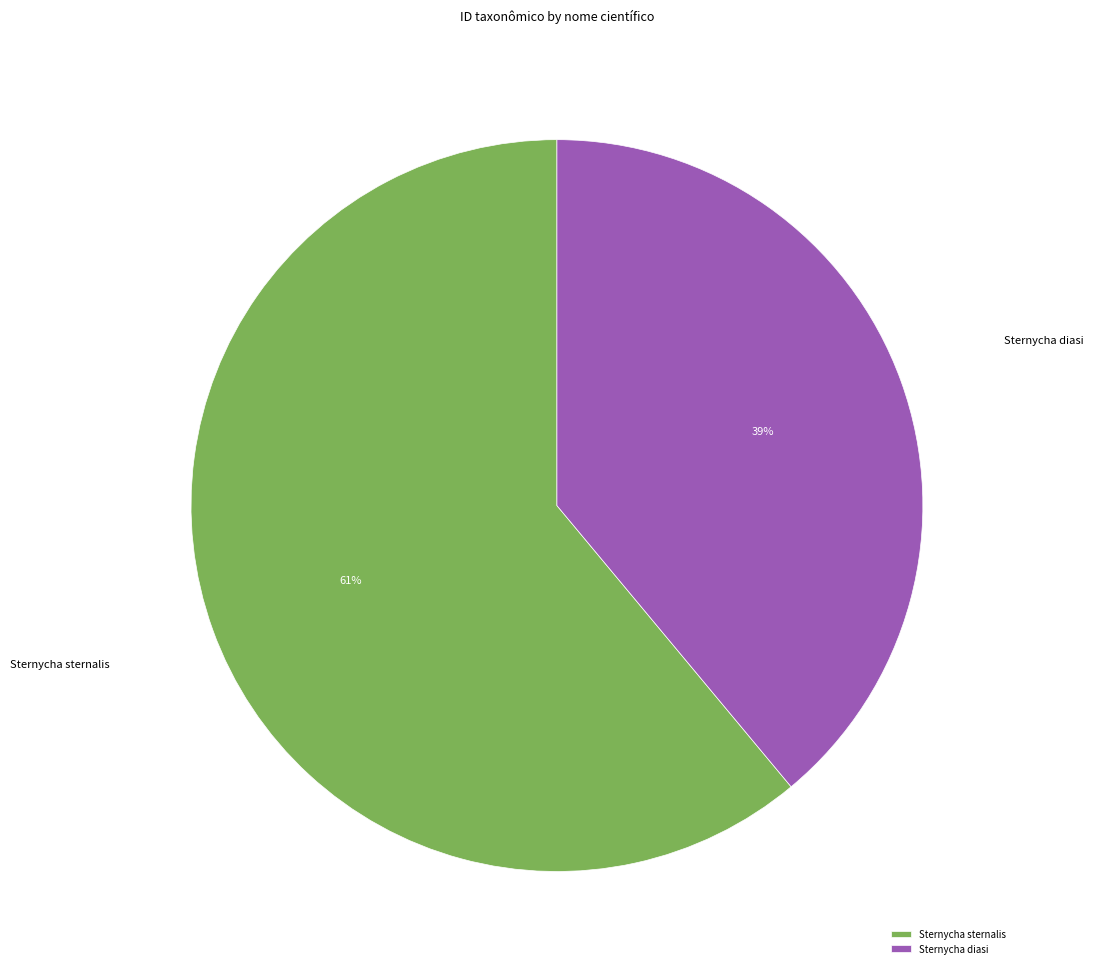

What is the ratio of the value at Sternycha diasi to the value at Sternycha sternalis?

0.6